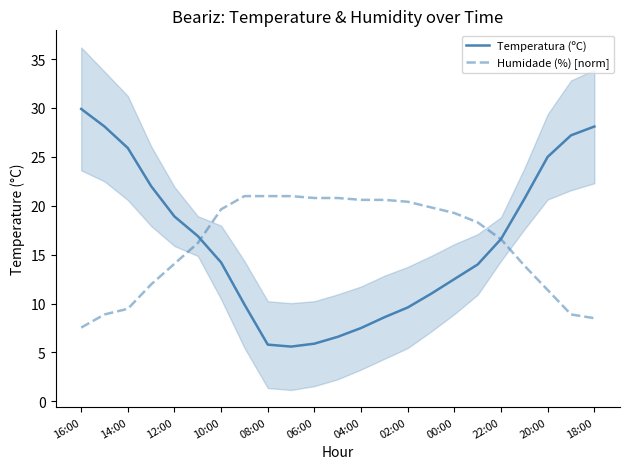

What is the lowest value of the Humidade (%) [norm] series?

7.5